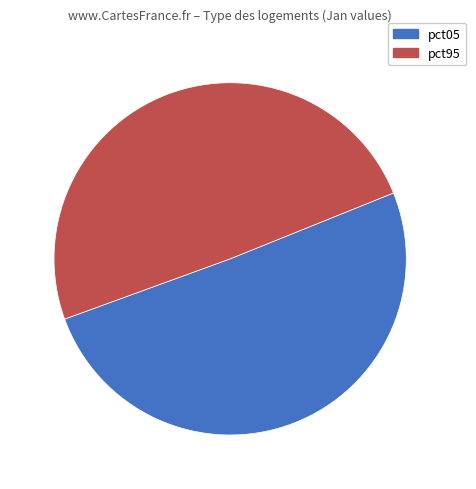

Does any single category account for the majority?

Yes